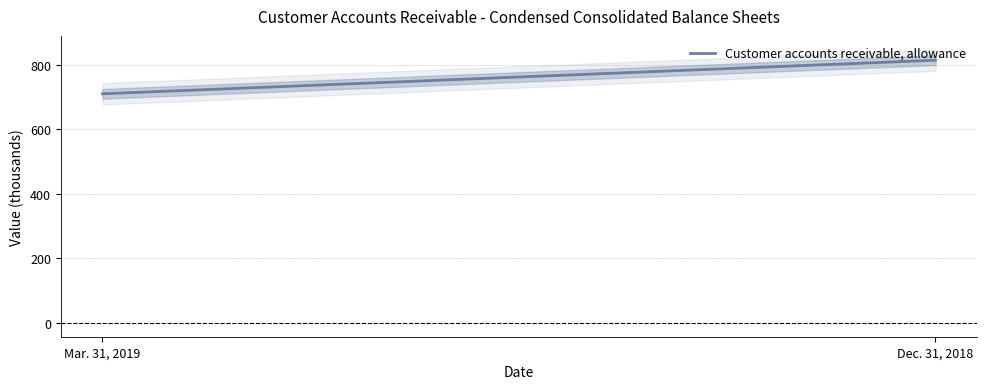

Read the value at Mar. 31, 2019, to the nearest 10.

710